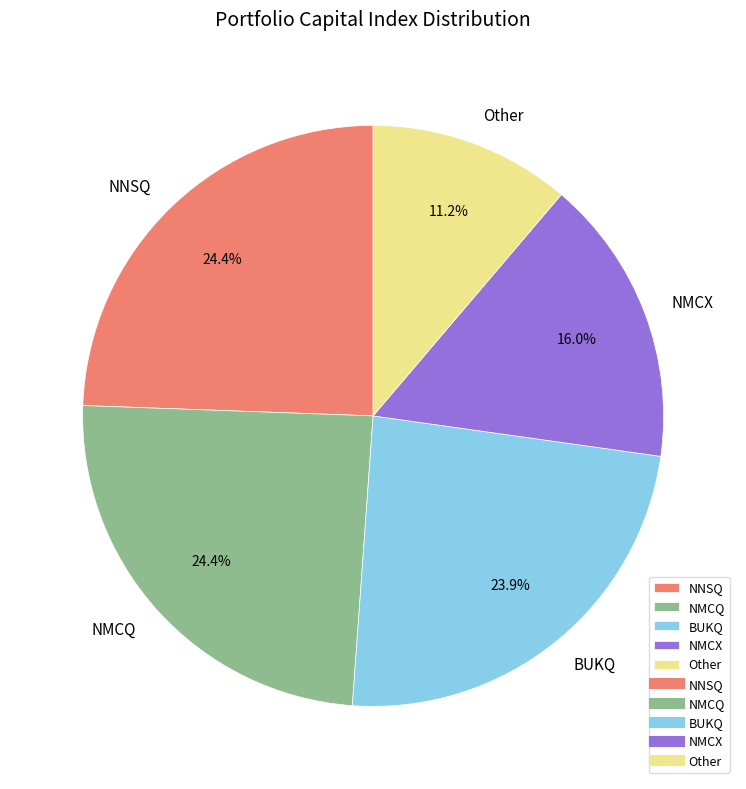

Does any single category account for the majority?

No